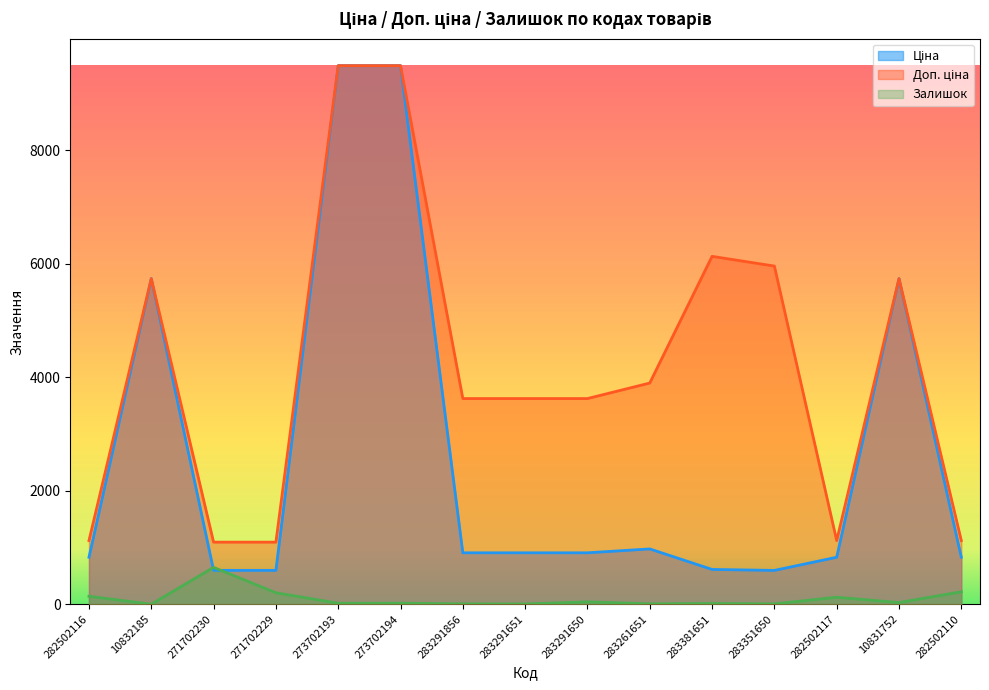

The Доп. ціна series shows 1121.5 at 282502117. True or false?

True